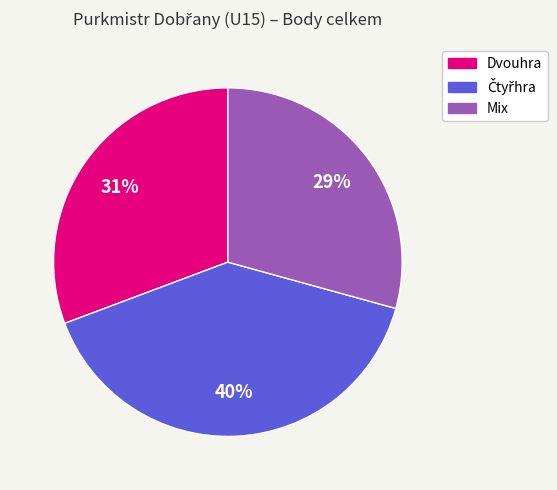

To the nearest percent, what is the difference between the largest and smallest slice percentages?

11%